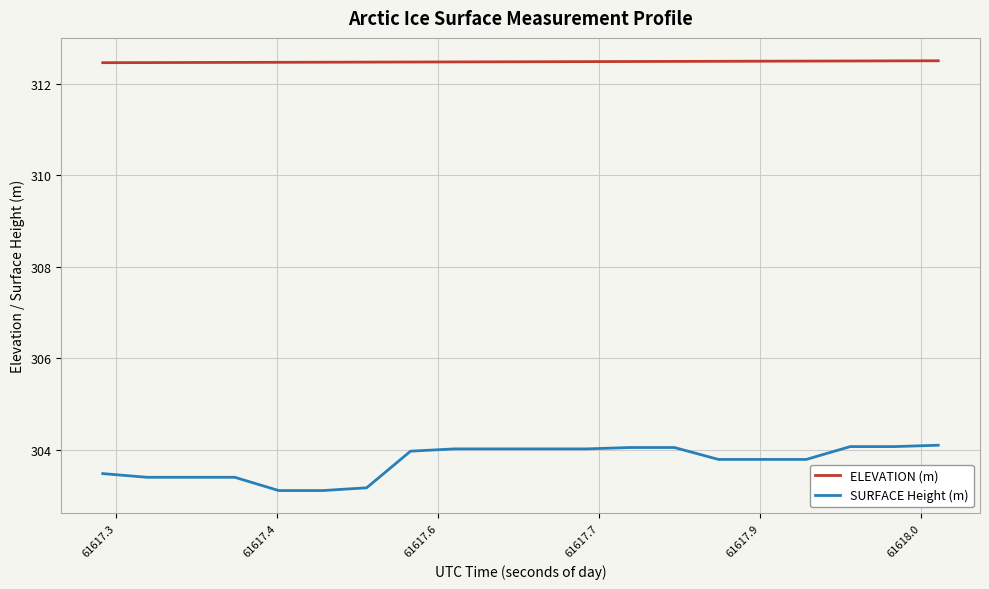

Which series has the largest range (max minus min)?

SURFACE Height (m)